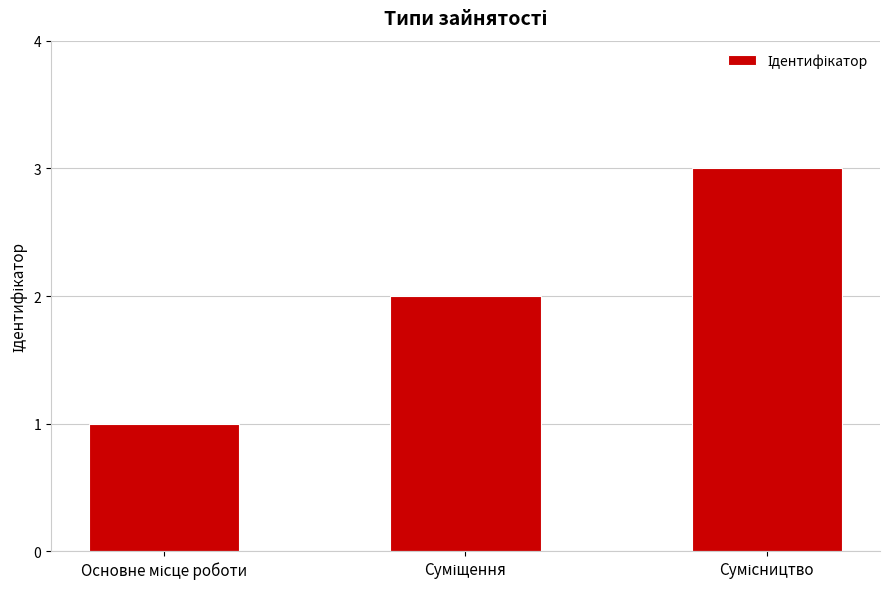

What is the sum of all values?

6